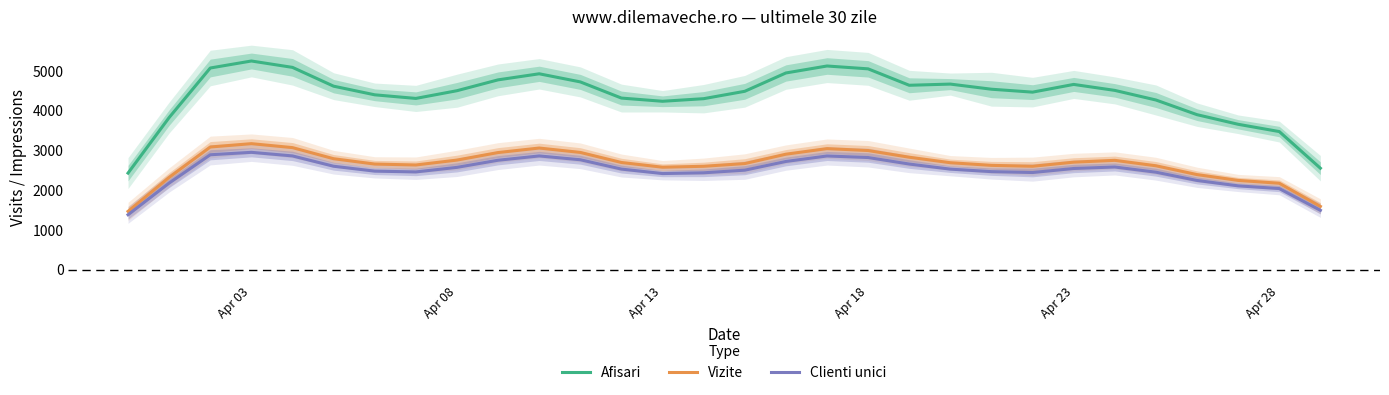

Is the value of Clienti unici at Apr 13 greater than the value of Afisari at Apr 28?

No